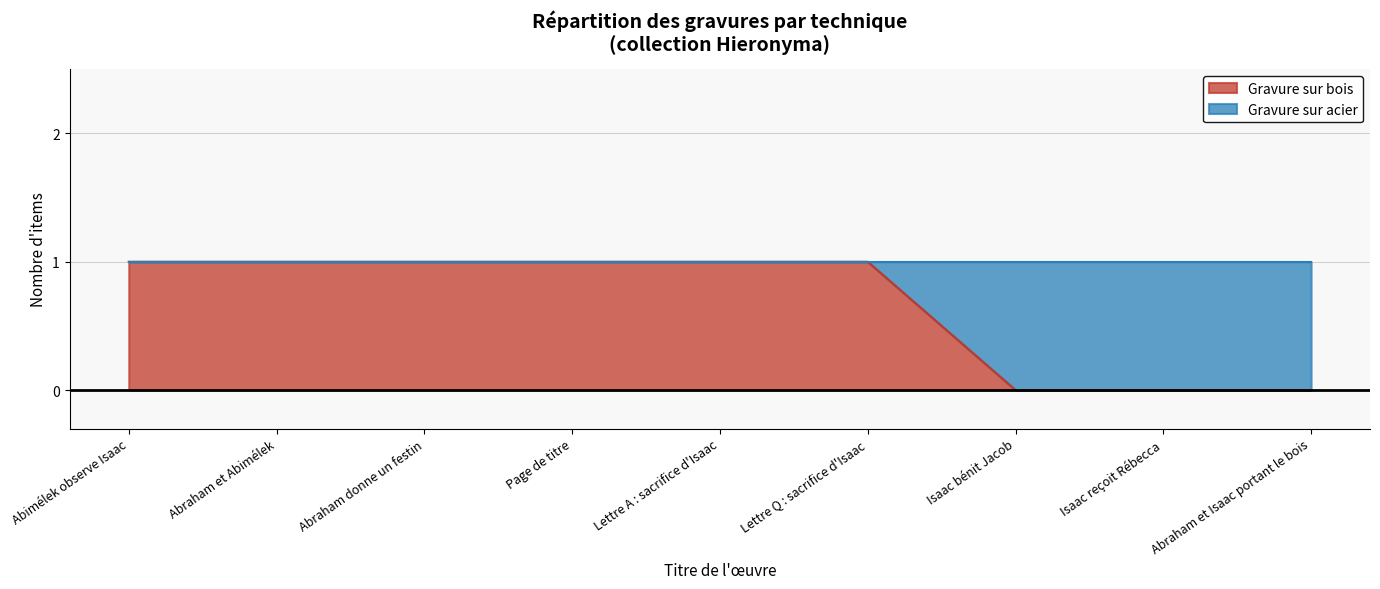

What position from the left is Isaac bénit Jacob?

7